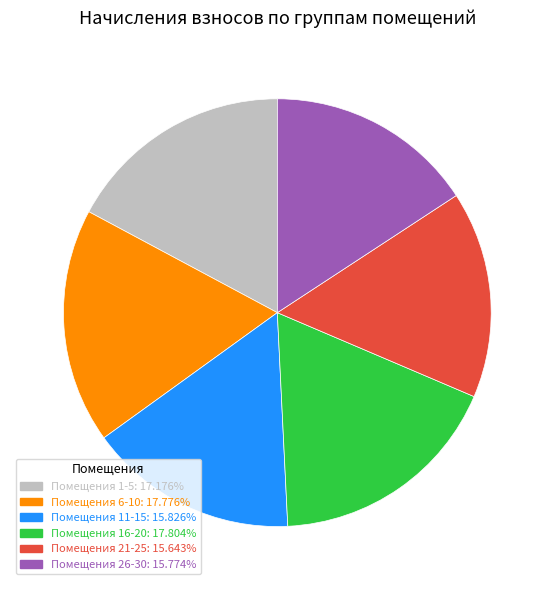

Does any single category account for the majority?

No